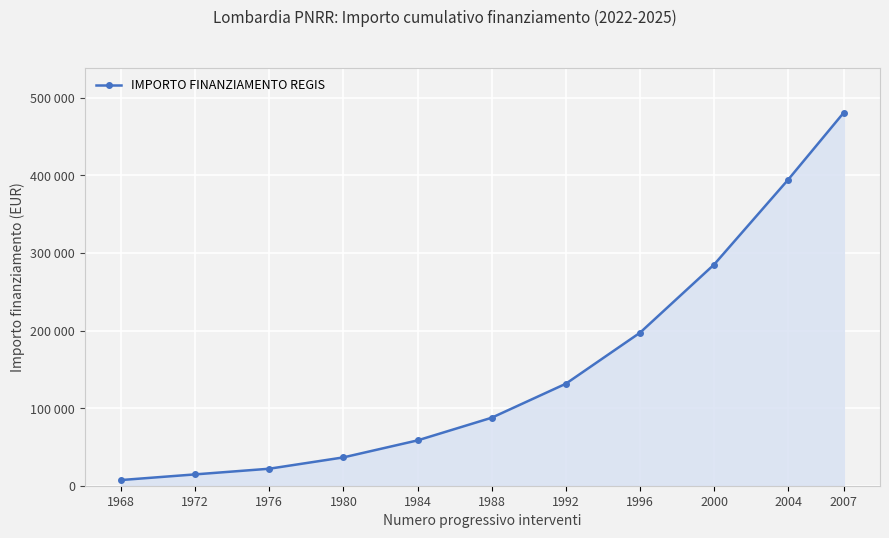

Is this an area chart (filled region under the line)?

Yes